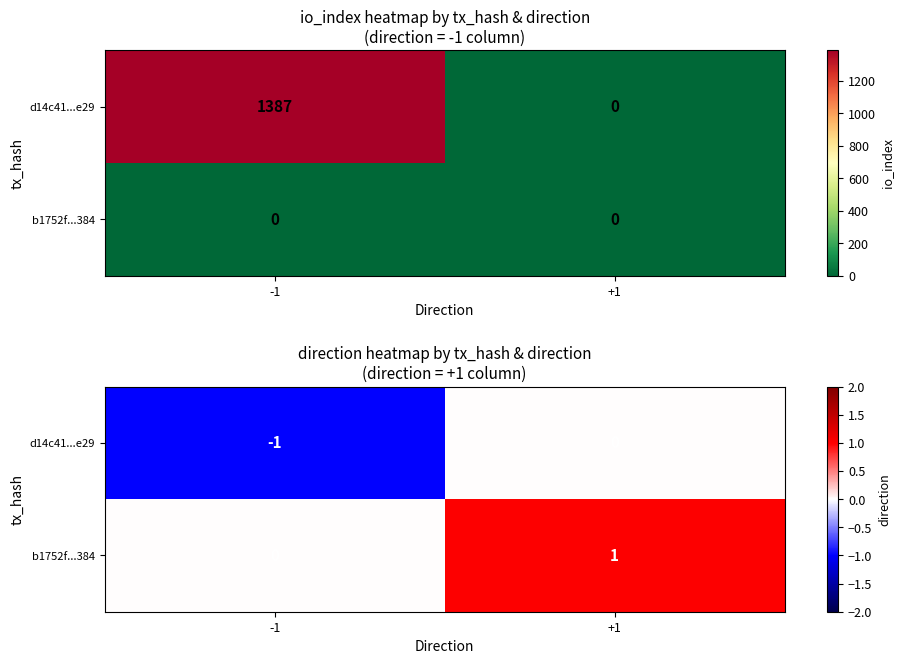

What is the difference between the highest and lowest values at +1?

1